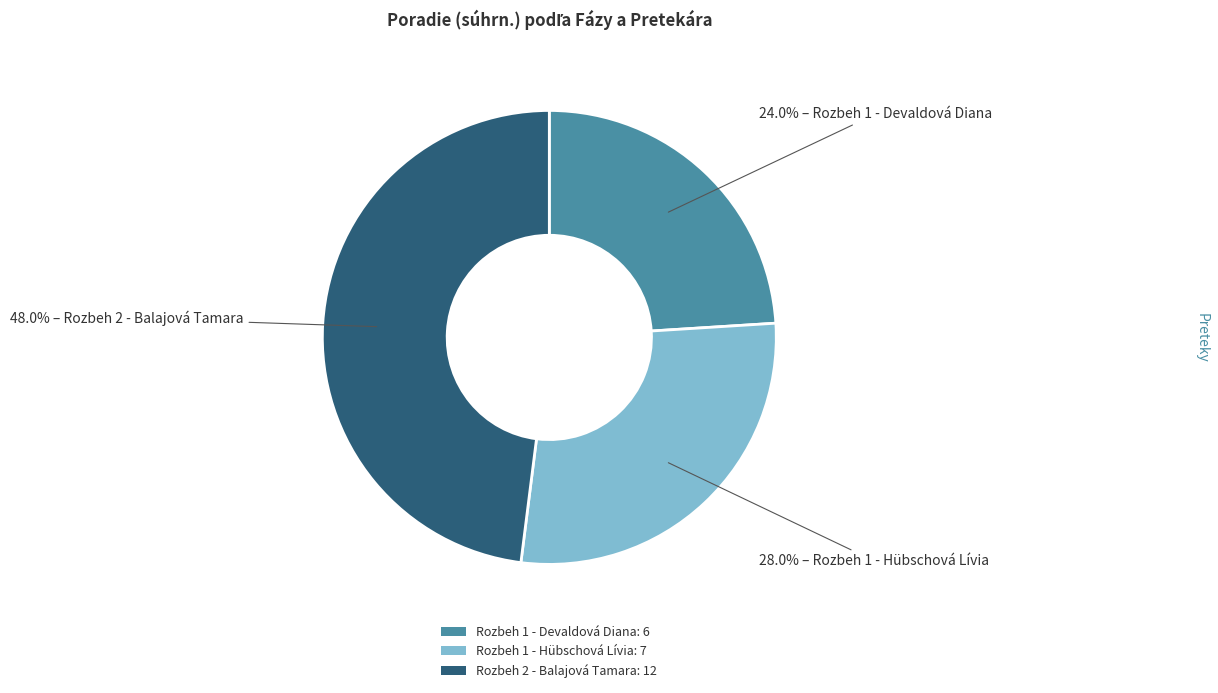

Rank the categories by value from lowest to highest.

Rozbeh 1 - Devaldová Diana, Rozbeh 1 - Hübschová Lívia, Rozbeh 2 - Balajová Tamara